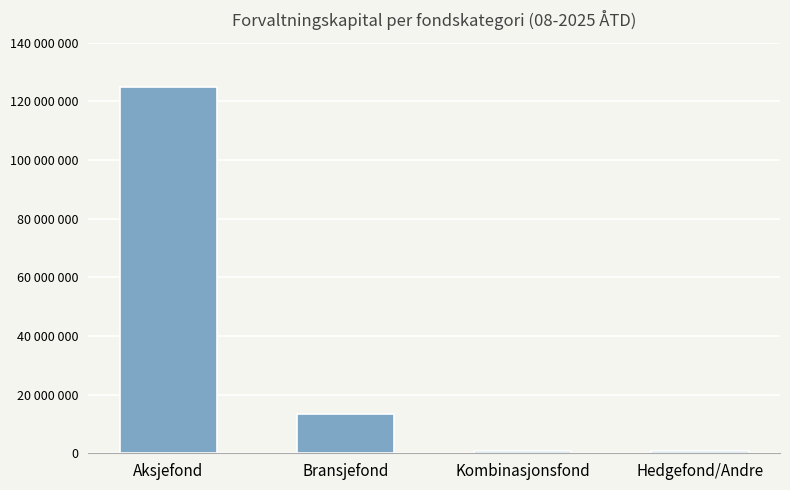

Are the bars horizontal?

No